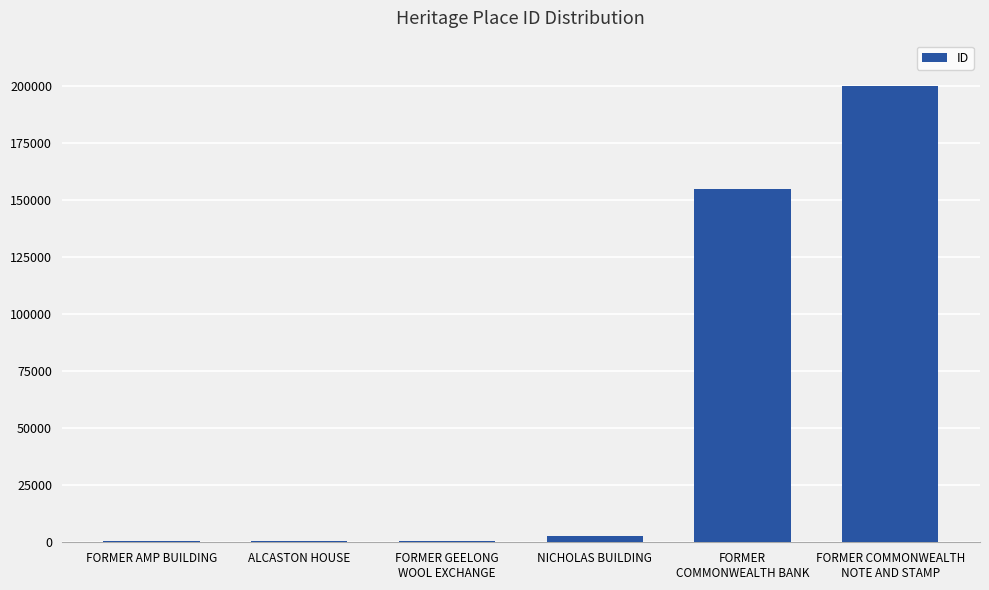

What is the sum of all values?

359692